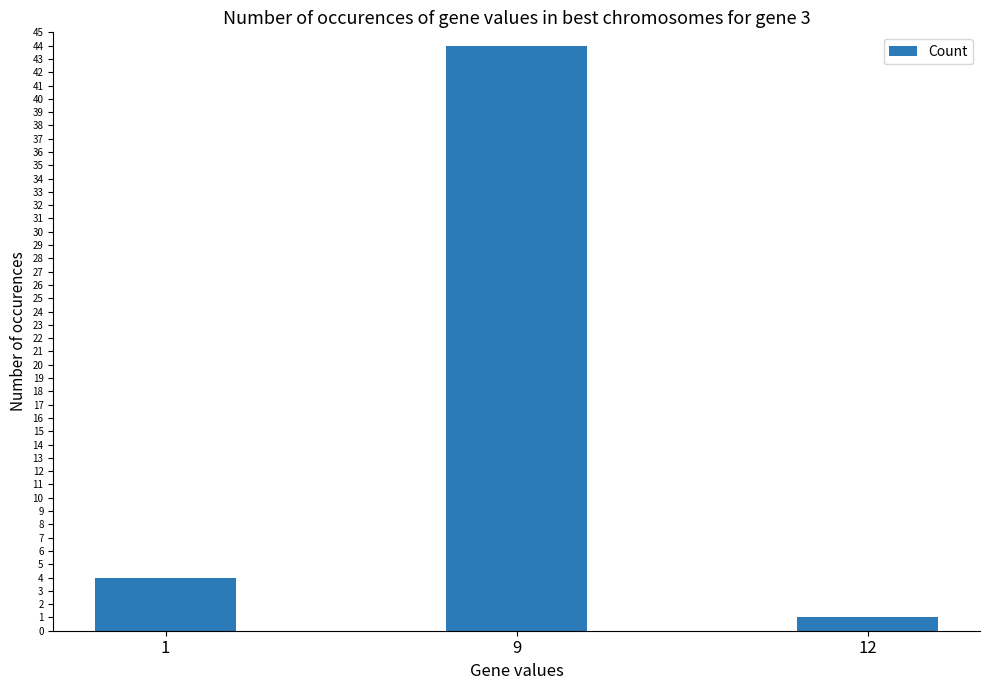

What is the greatest value displayed?

44